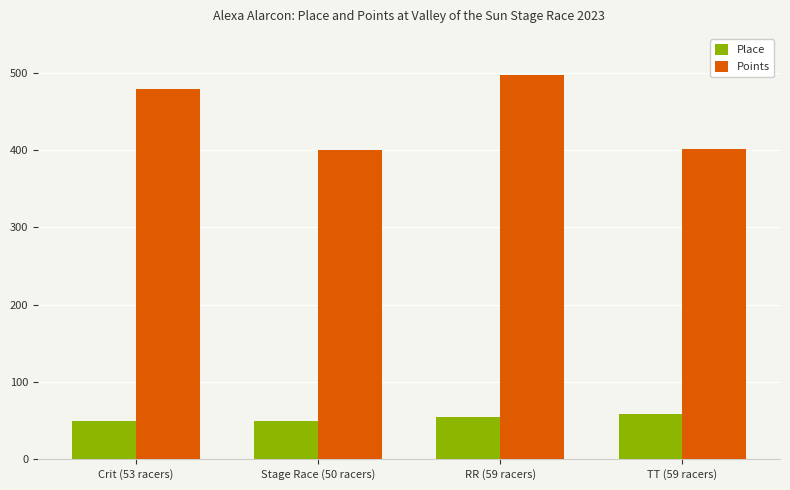

The Points series shows 742.2 at RR (59 racers). True or false?

False